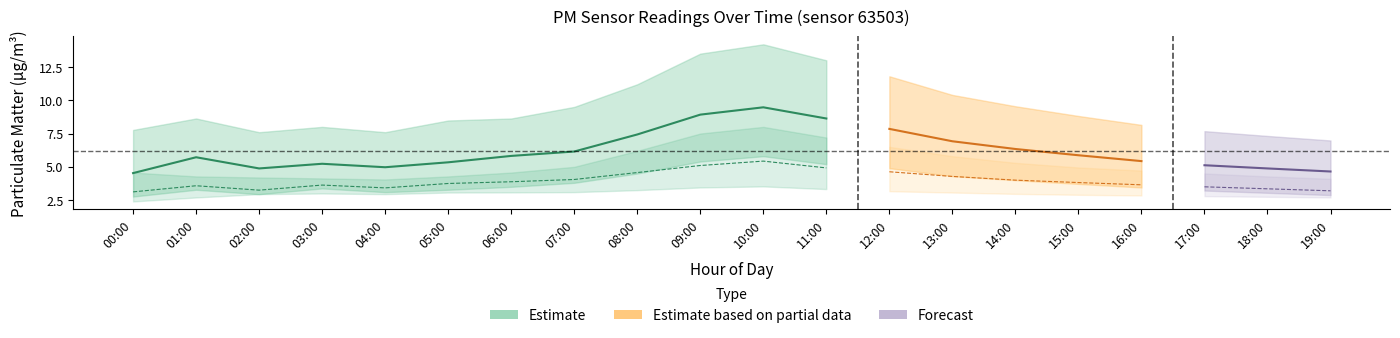

What position from the left is 14:00?

15